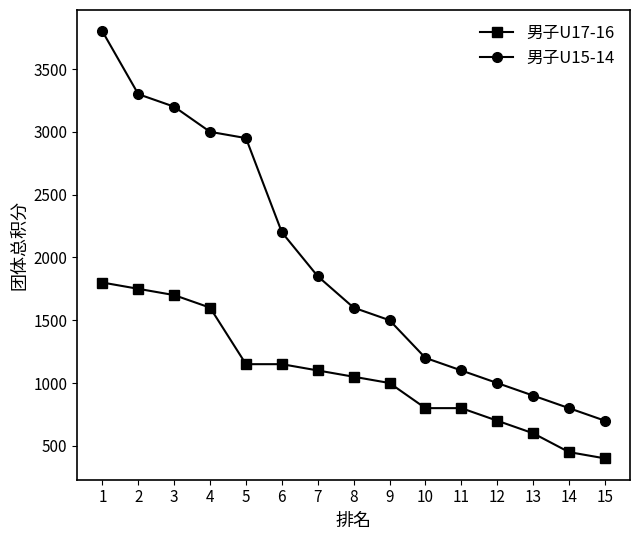

The value of 男子U15-14 at 8 is 1600. True or false?

True